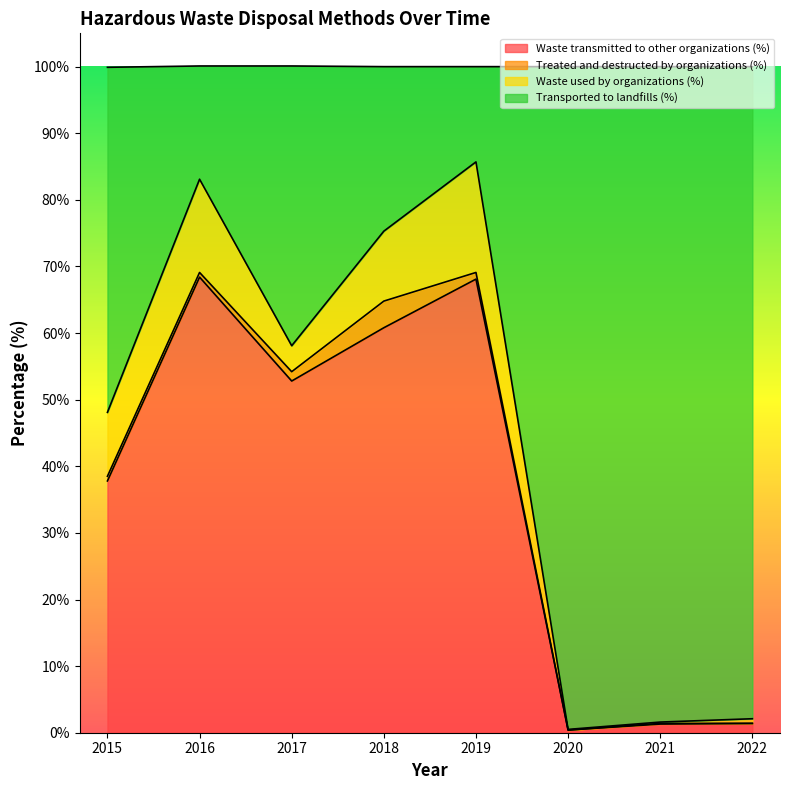

How many data points in Waste transmitted to other organizations (%) are less than 52?

4